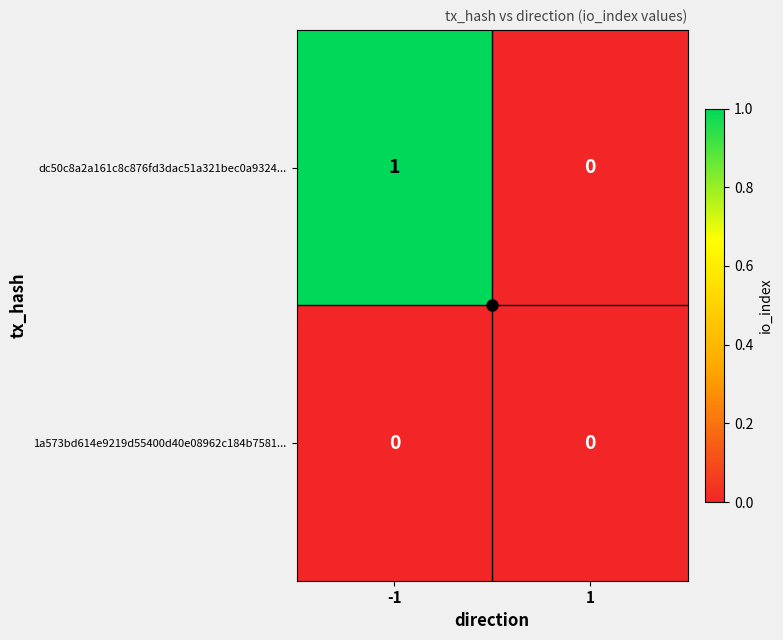

Which series has the largest total across all categories?

dc50c8a2a161c8c876fd3dac51a321bec0a9324...